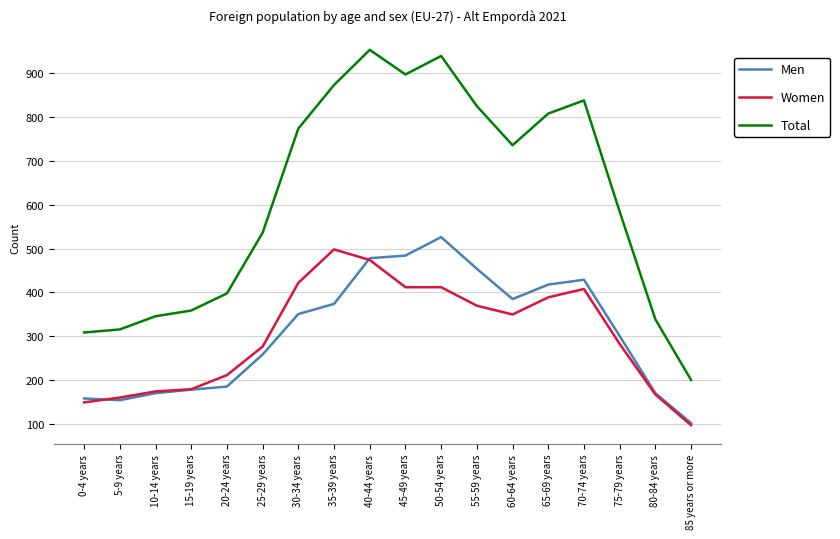

Where is the first local maximum for Total?

40-44 years